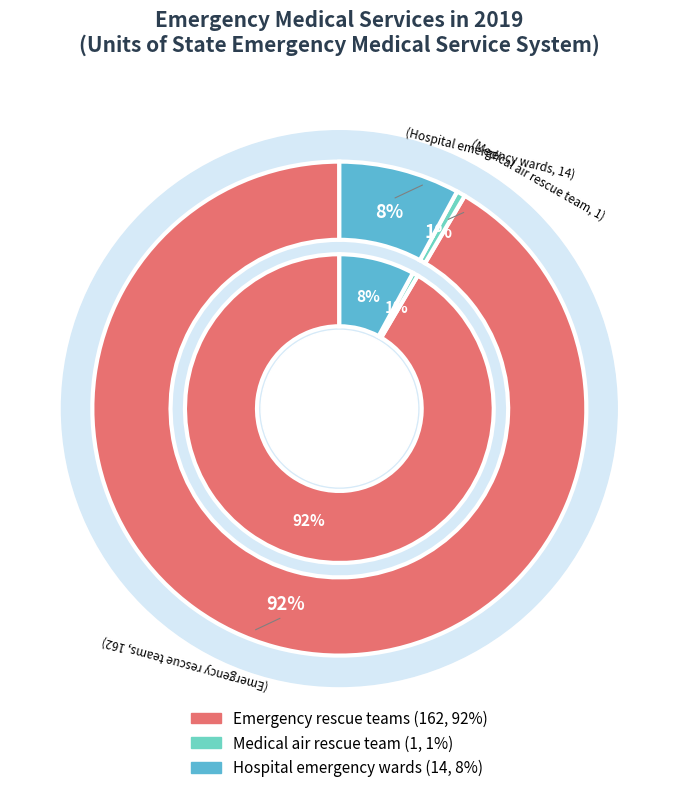

Which category has the smallest portion of the pie?

Medical air rescue team